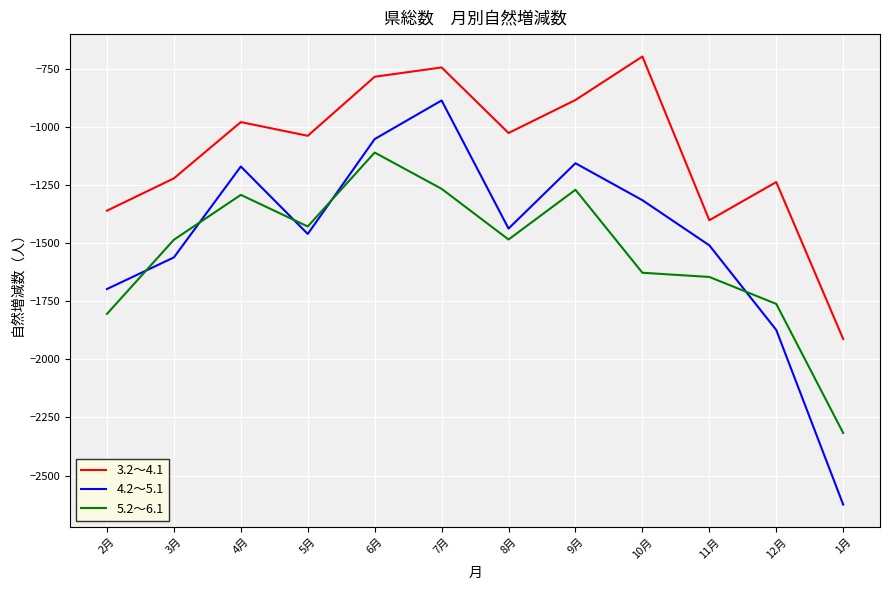

What is the smallest value displayed?

-2625